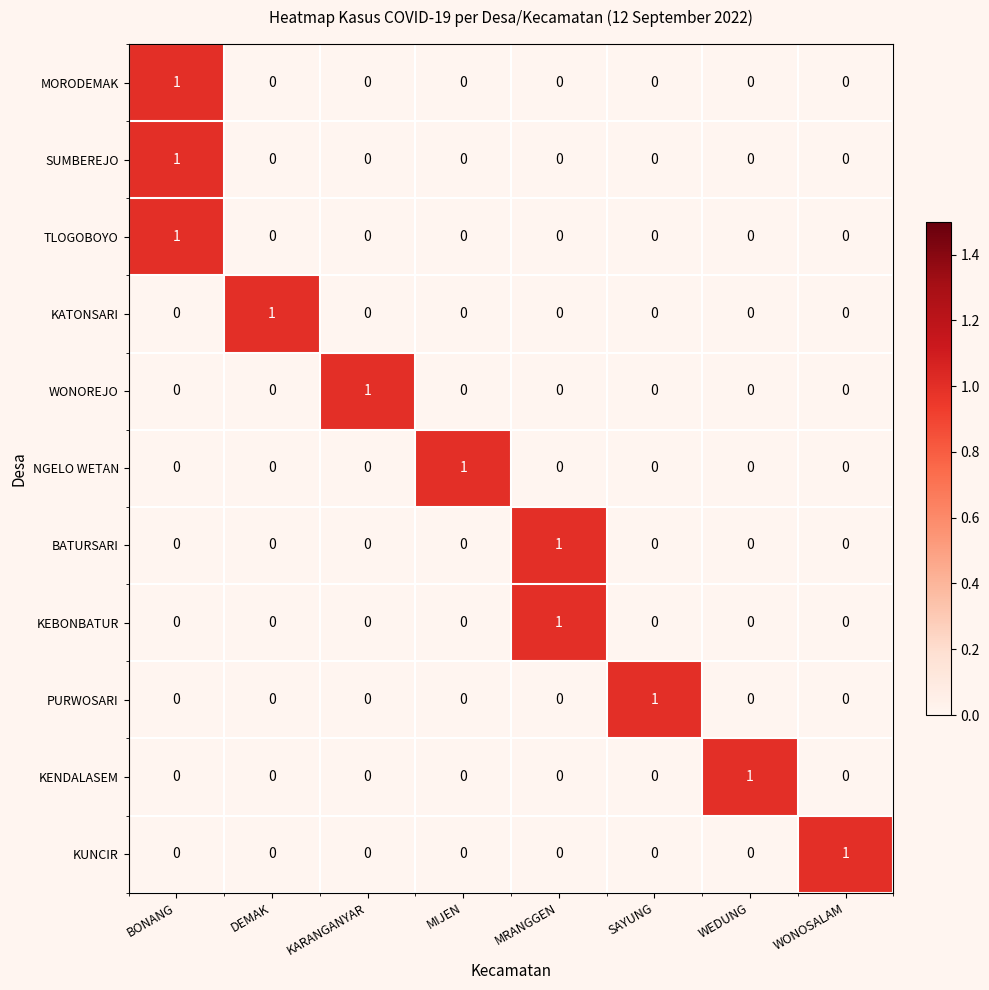

At which category is the sum across all series the highest?

BONANG